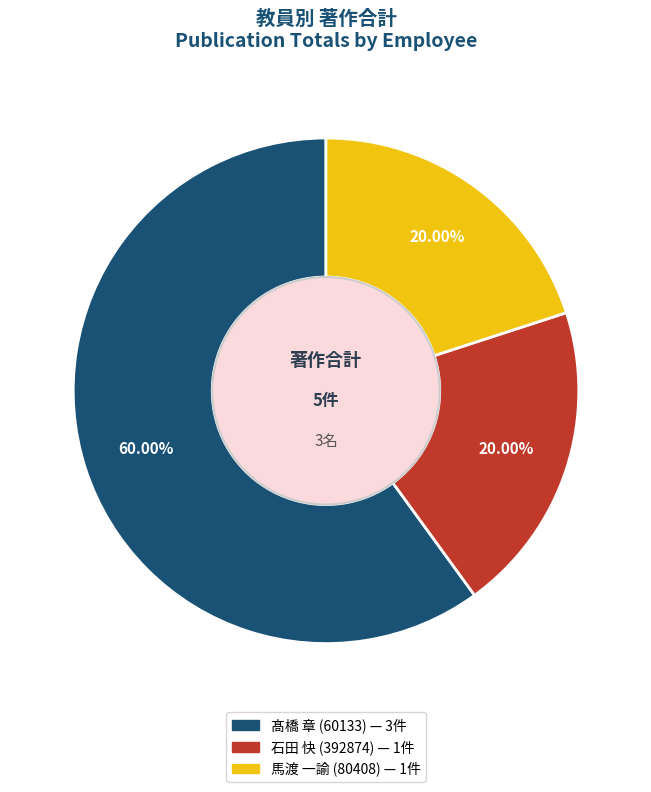

What is the ratio of the value at 馬渡 一諭 (80408) to the value at 髙橋 章 (60133)?

0.3